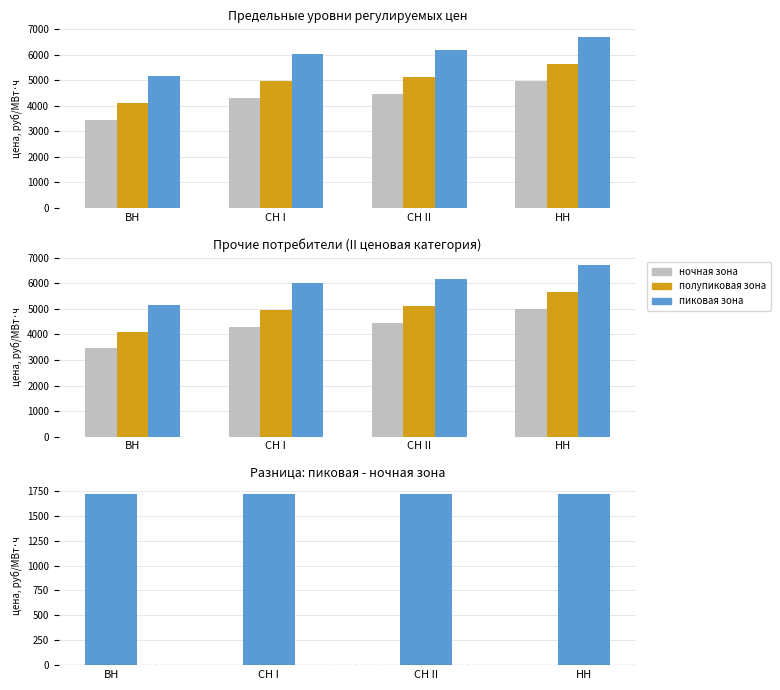

Does the chart contain any negative values?

No